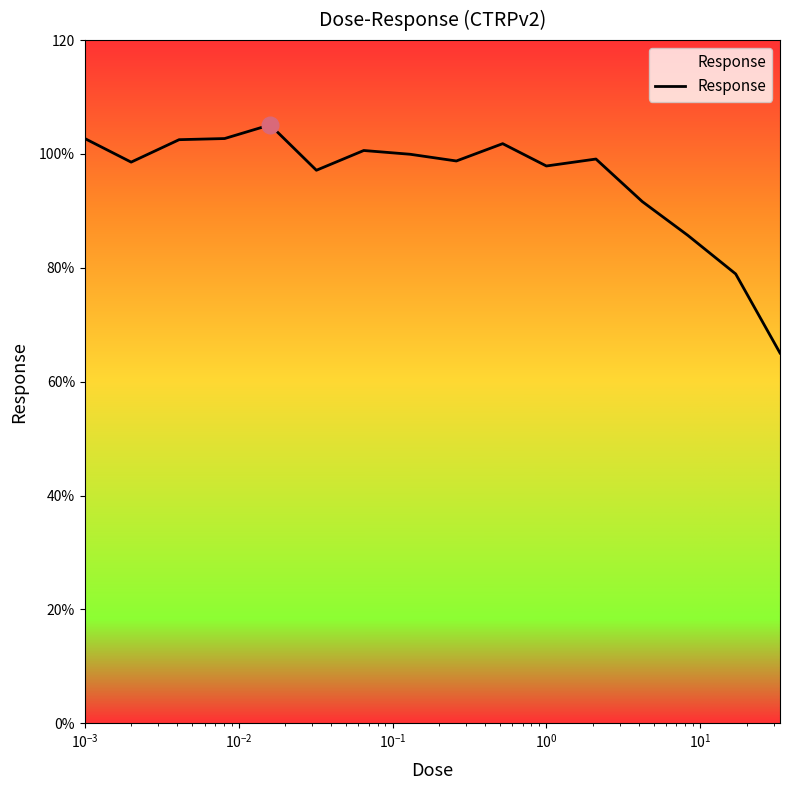

Does the chart have visible grid lines?

No